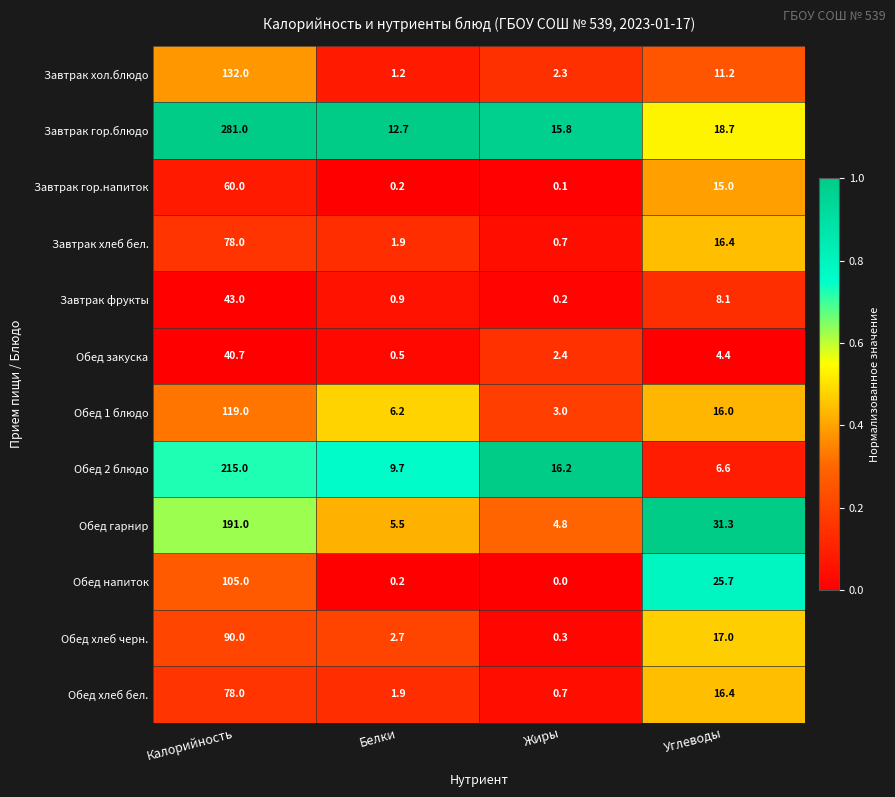

What is the difference between the highest and lowest values at Углеводы?

26.9